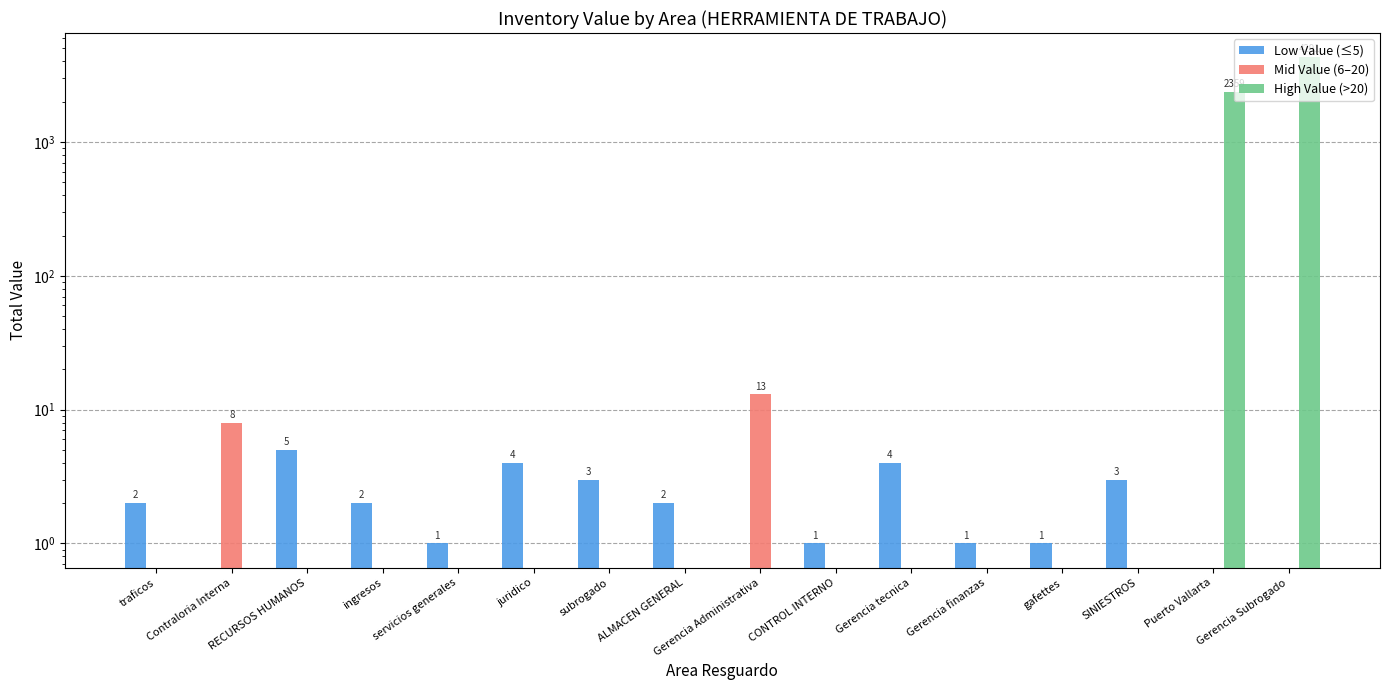

Where is Mid Value (6–20) nearest to the value 6?

Contraloria Interna